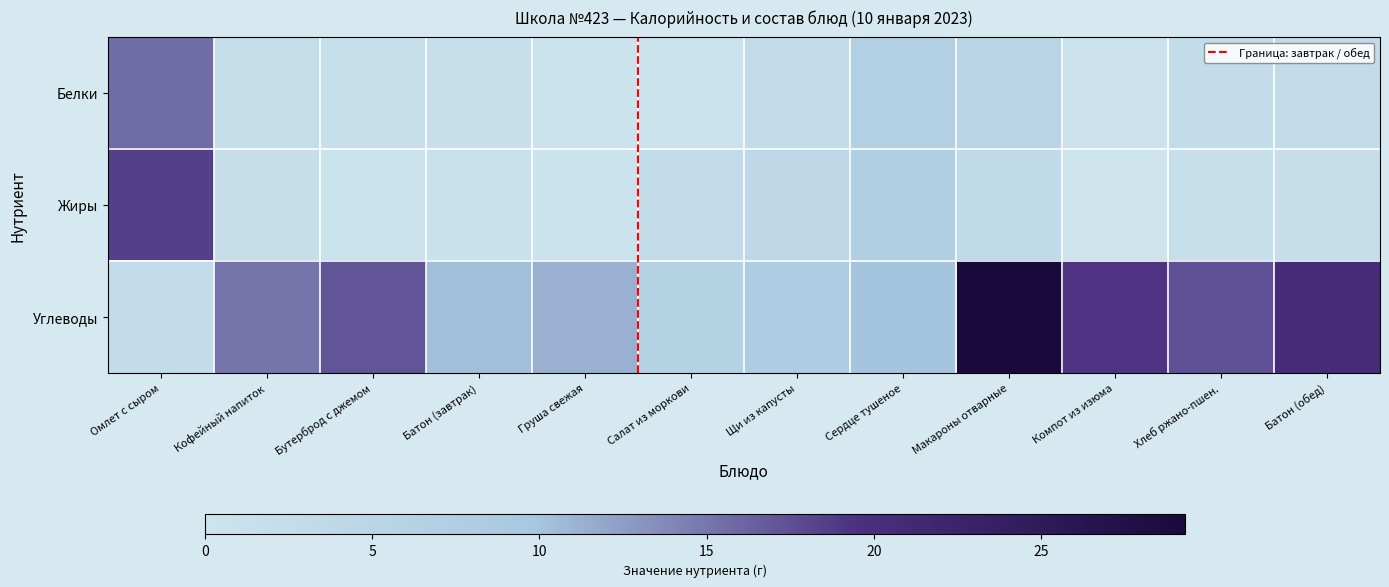

Reading left to right, transcribe all the data shown in this chart.

Белки: Омлет с сыром=15.6	Кофейный напиток=2.5	Бутерброд с джемом=1.6	Батон (завтрак)=1.6	Груша свежая=0.4	Салат из моркови=0.6	Щи из капусты=3.0	Сердце тушеное=7.0	Макароны отварные=5.3	Компот из изюма=0.5	Хлеб ржано-пшен.=2.7	Батон (обед)=3.2
Жиры: Омлет с сыром=18.5	Кофейный напиток=1.9	Бутерброд с джемом=0.6	Батон (завтрак)=1.0	Груша свежая=0.4	Салат из моркови=3.2	Щи из капусты=4.0	Сердце тушеное=7.3	Макароны отварные=3.5	Компот из изюма=0.1	Хлеб ржано-пшен.=1.5	Батон (обед)=2.0
Углеводы: Омлет с сыром=2.7	Кофейный напиток=15.0	Бутерброд с джемом=17.1	Батон (завтрак)=10.4	Груша свежая=11.3	Салат из моркови=6.2	Щи из капусты=8.0	Сердце тушеное=10.0	Макароны отварные=29.3	Компот из изюма=19.3	Хлеб ржано-пшен.=17.3	Батон (обед)=20.5